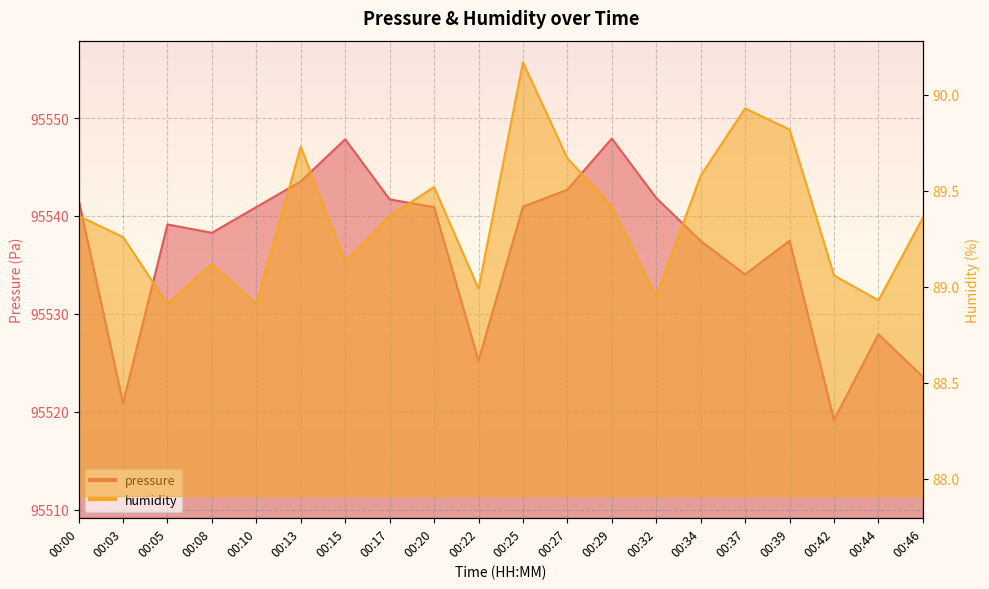

Between 00:25 and 00:22, which is larger?

00:25